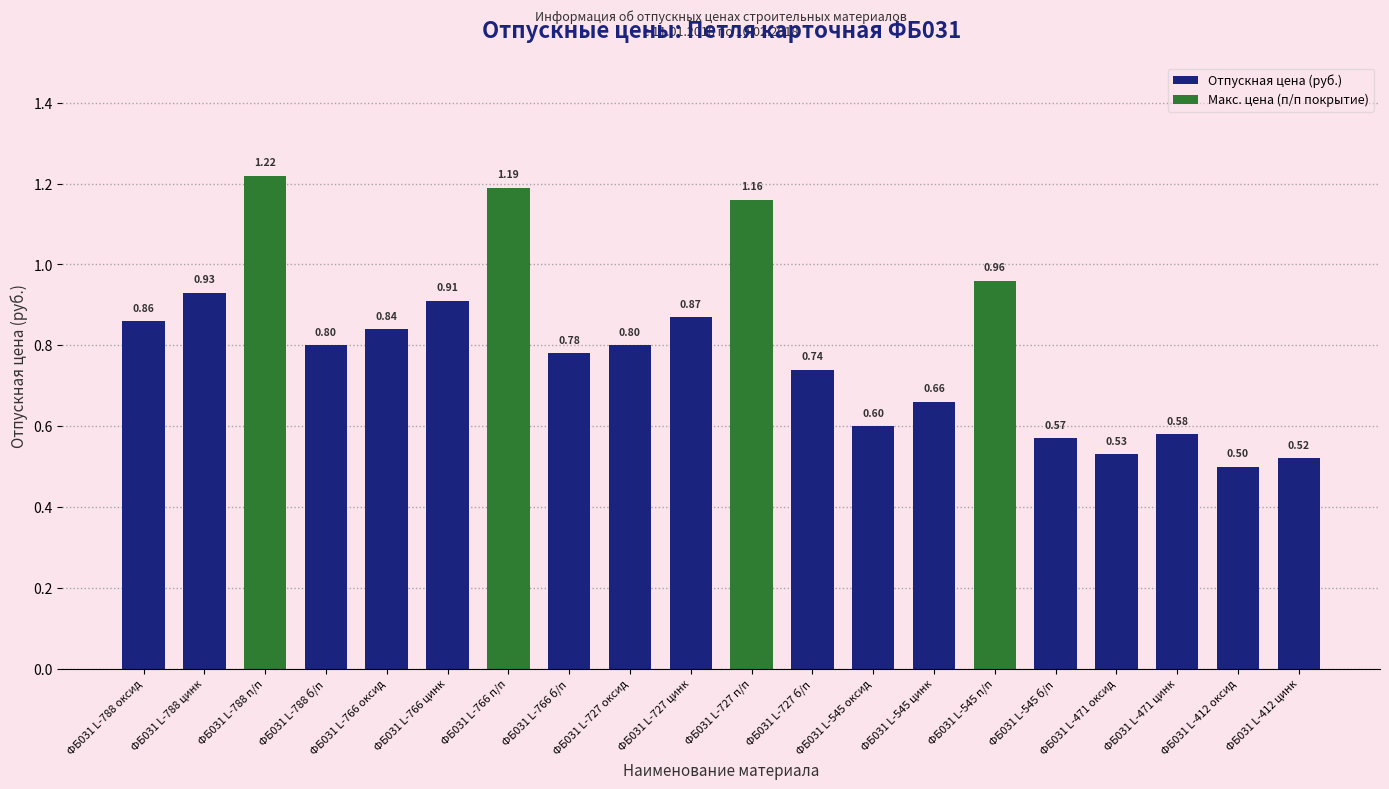

True or false: the data shows 1.0 at ФБ031 L-545 оксид.

False